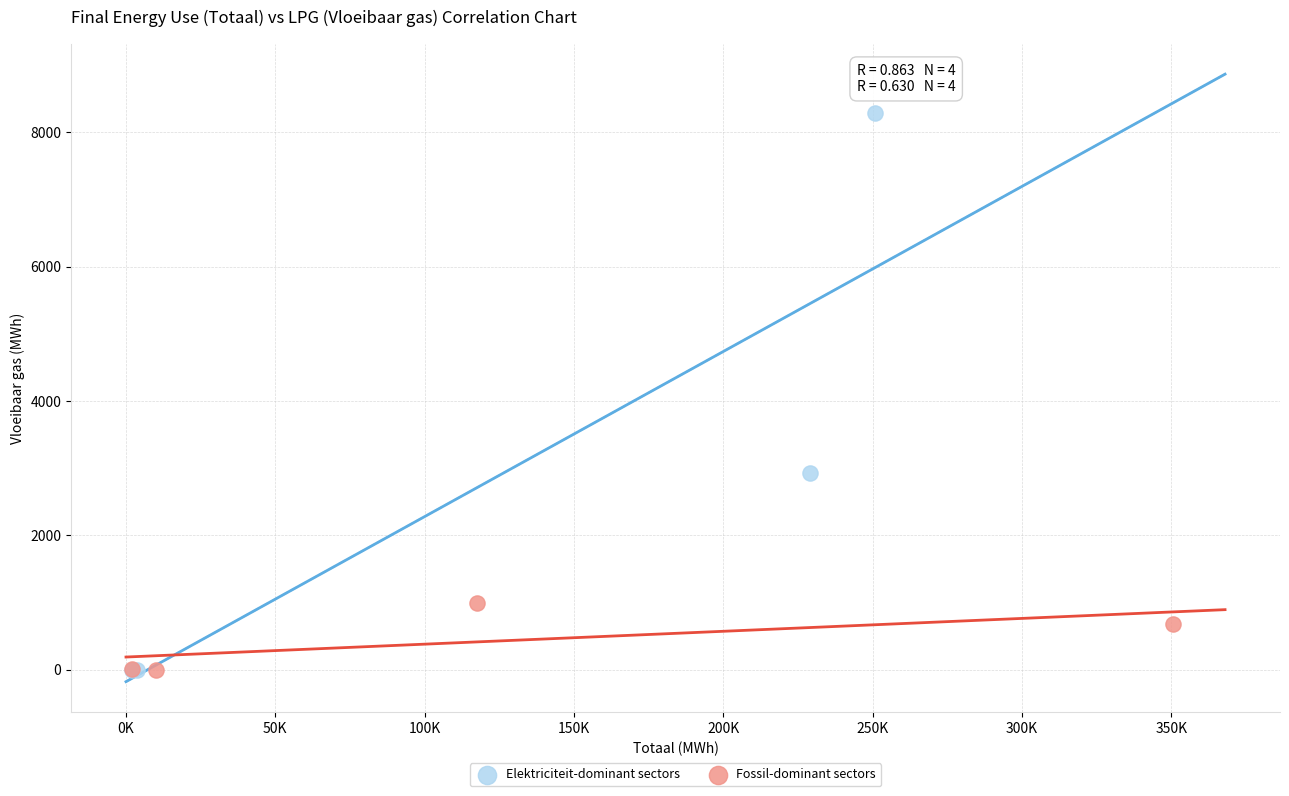

Which series has the largest Y range (max minus min)?

Elektriciteit-dominant sectors